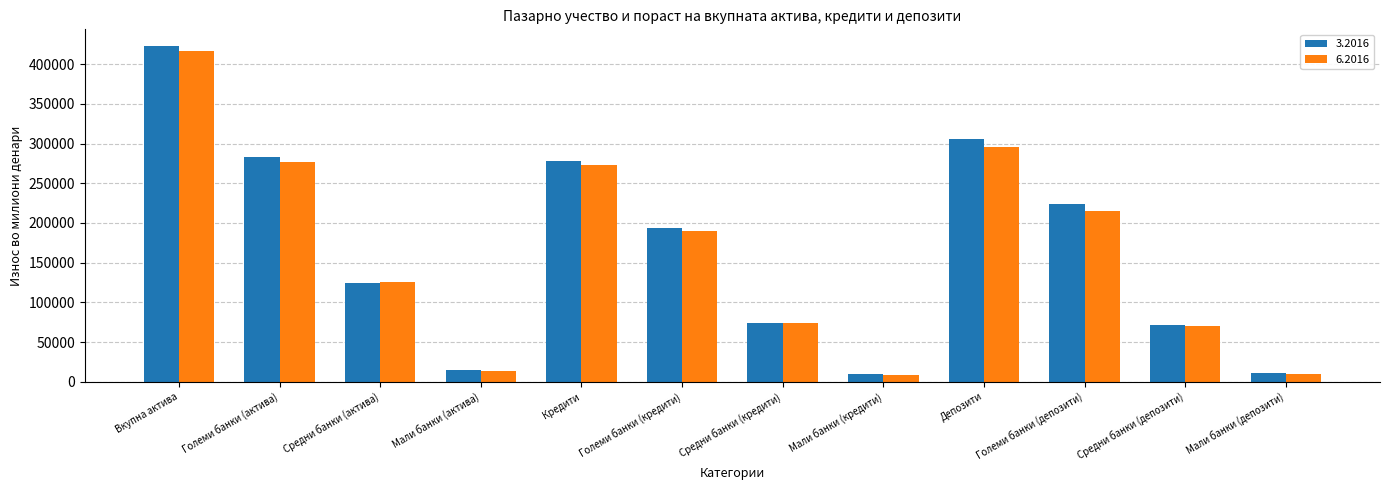

Where does the 6.2016 series first go above 189374?

Вкупна актива